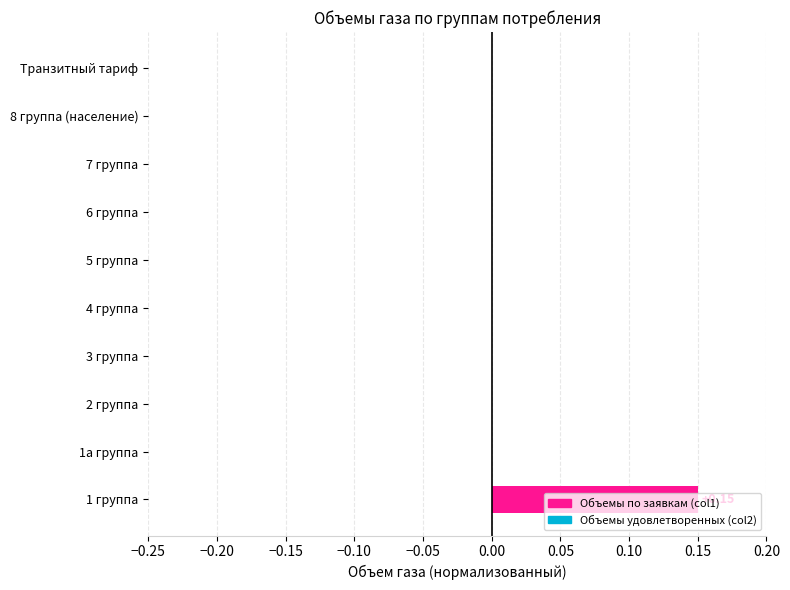

How many series are shown in this chart?

1